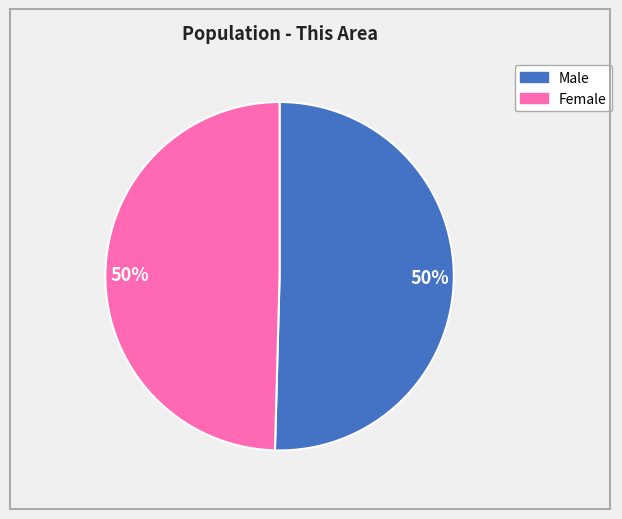

To the nearest percent, what is the average slice percentage?

50%